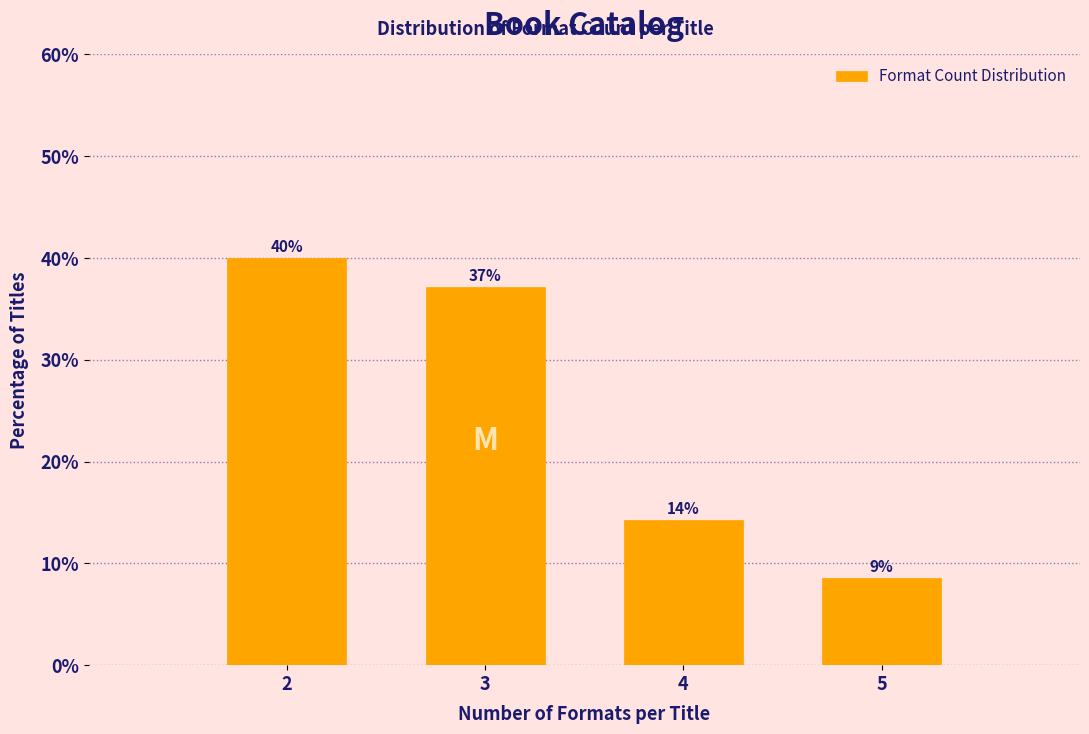

Is it true that the value at 2 is 55.0?

False